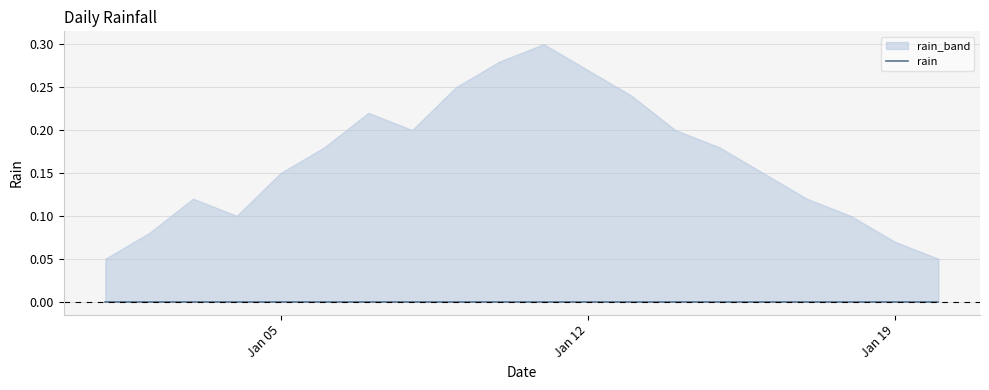

True or false: rain_lower and rain_upper intersect in this chart.

False